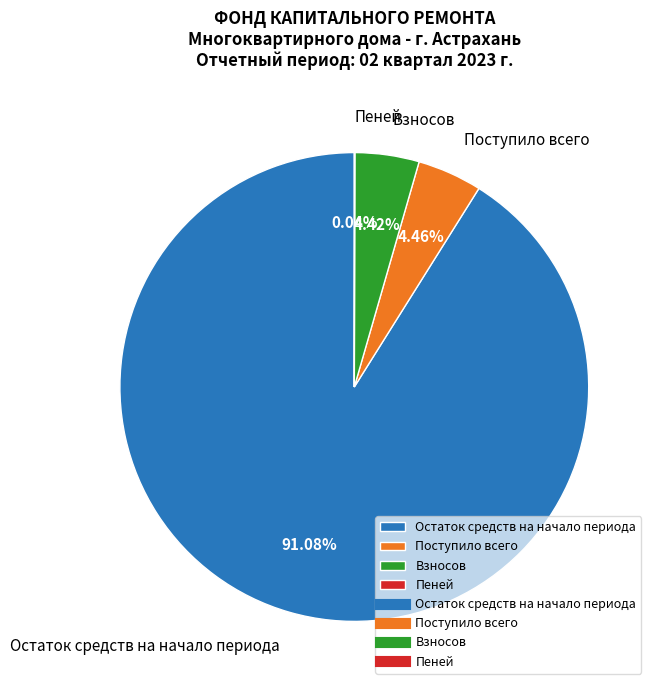

Is the sum of Остаток средств на начало периода and Взносов greater than half?

Yes